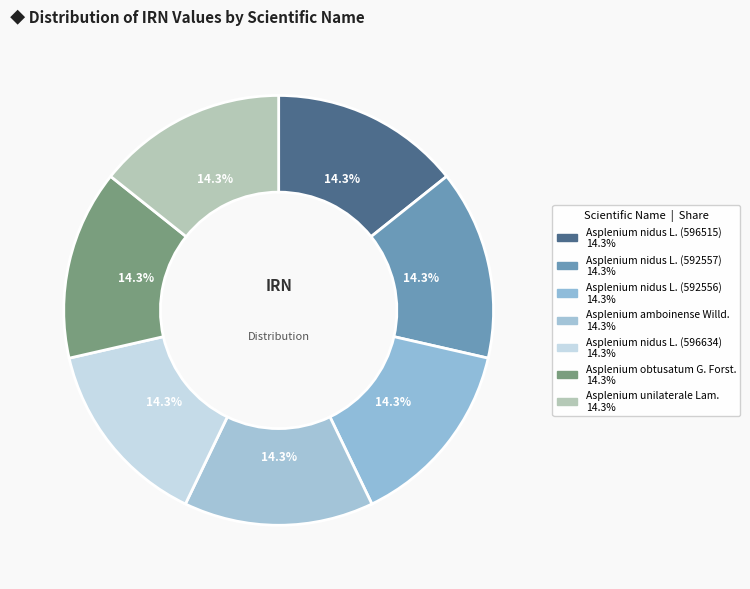

Count the number of slices in the pie.

7